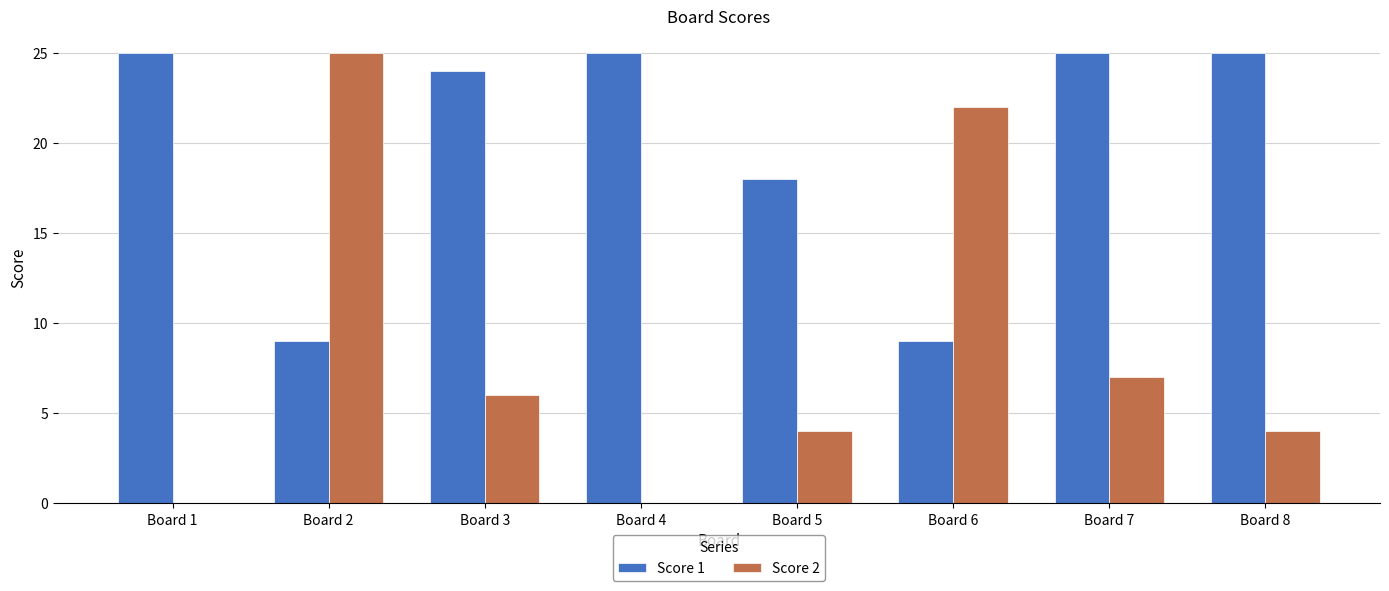

Is the value of Score 1 at Board 1 greater than the value of Score 2 at Board 1?

Yes